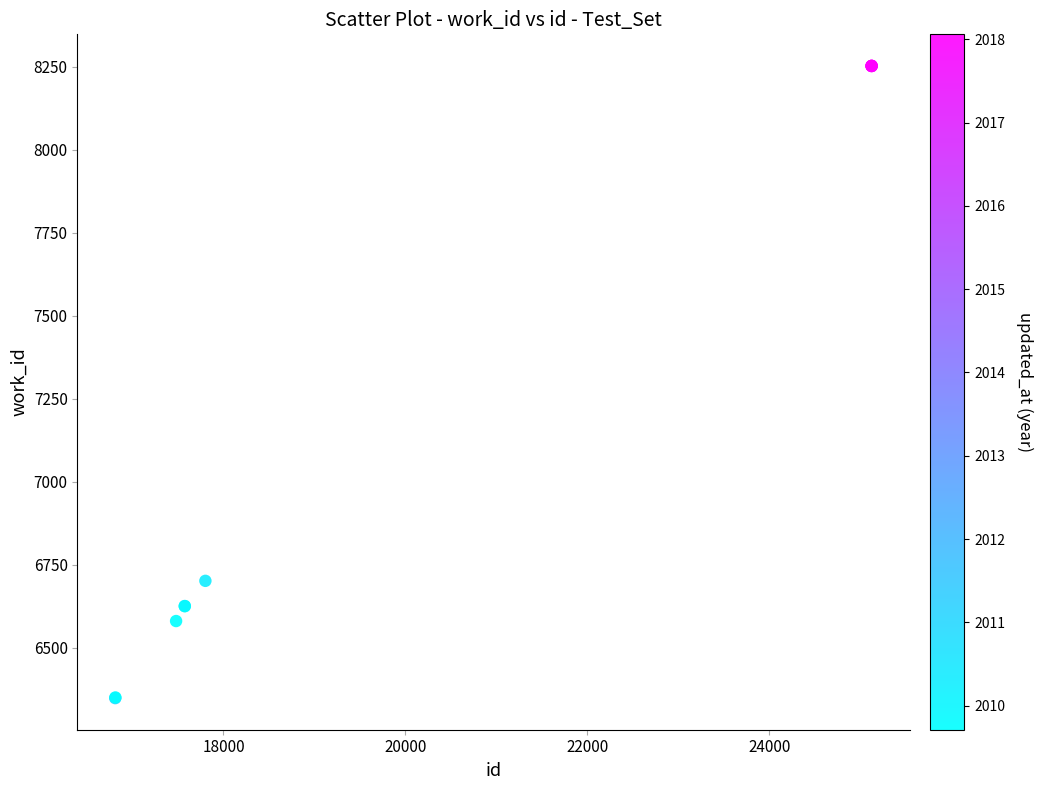

What Y value in the scatter plot is closest to 7300?

6702